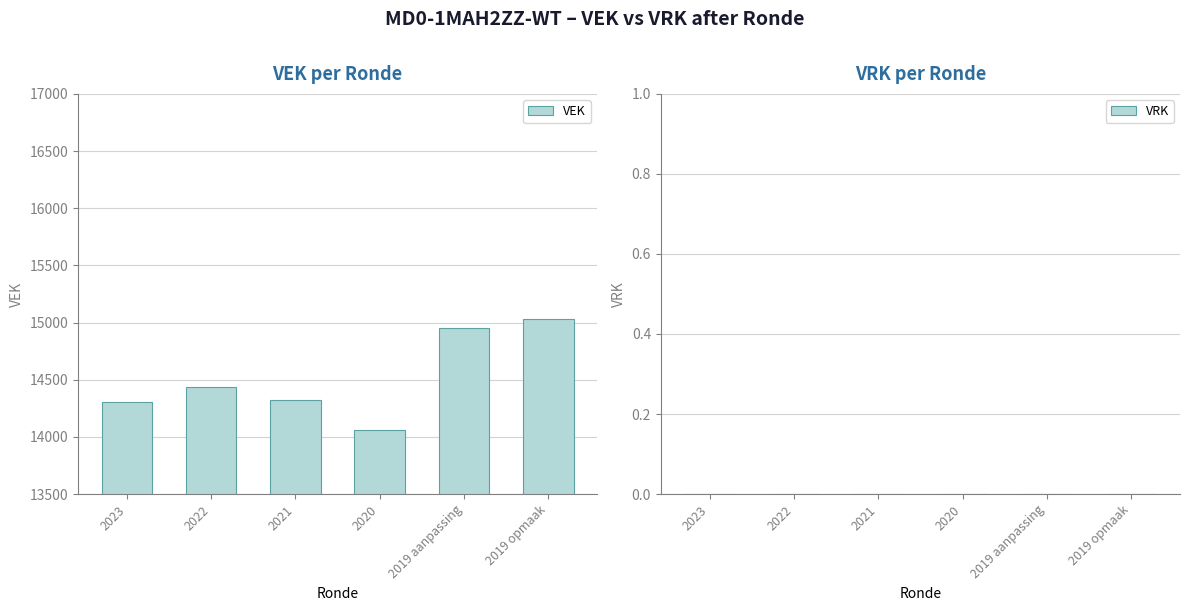

What is the sum of the values at 2022 and 2019 opmaak?

29473